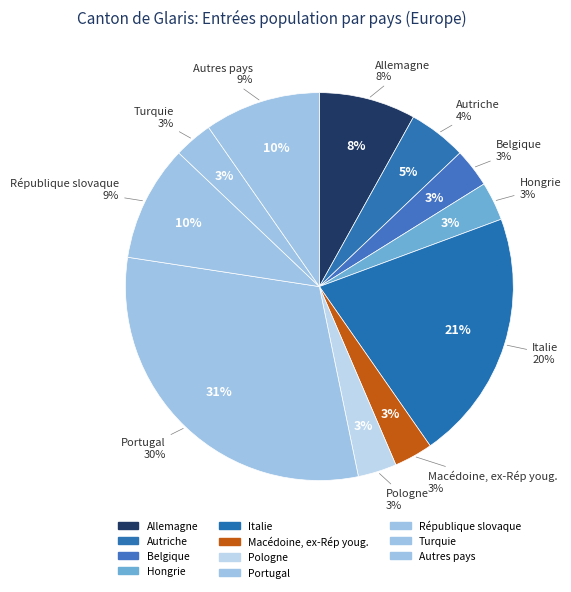

True or false: Italie accounts for 30% of the total.

False